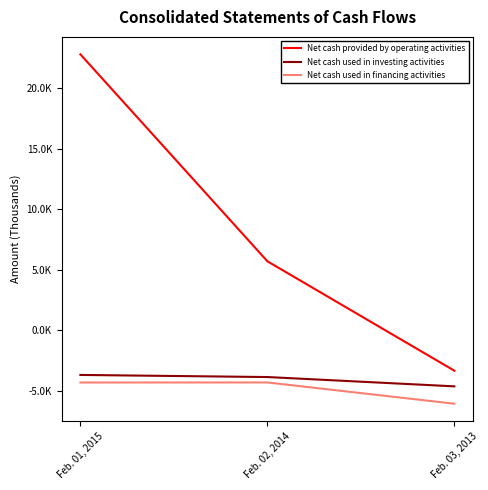

What is the sum of all Net cash used in financing activities values?

-14664